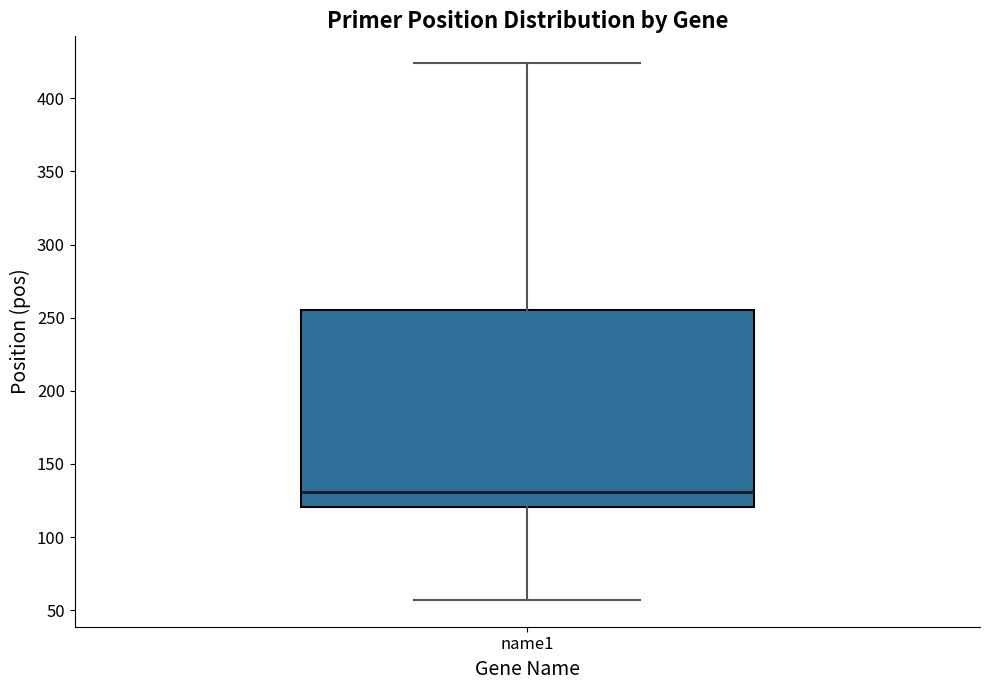

Read this box plot against the y-axis: the position of the median line, the range covered by the box, and the ends of both whiskers. The values are not printed on the chart, so give them approximately, as read against the axis.

median 130, box 120 to 255, whiskers 55 to 425